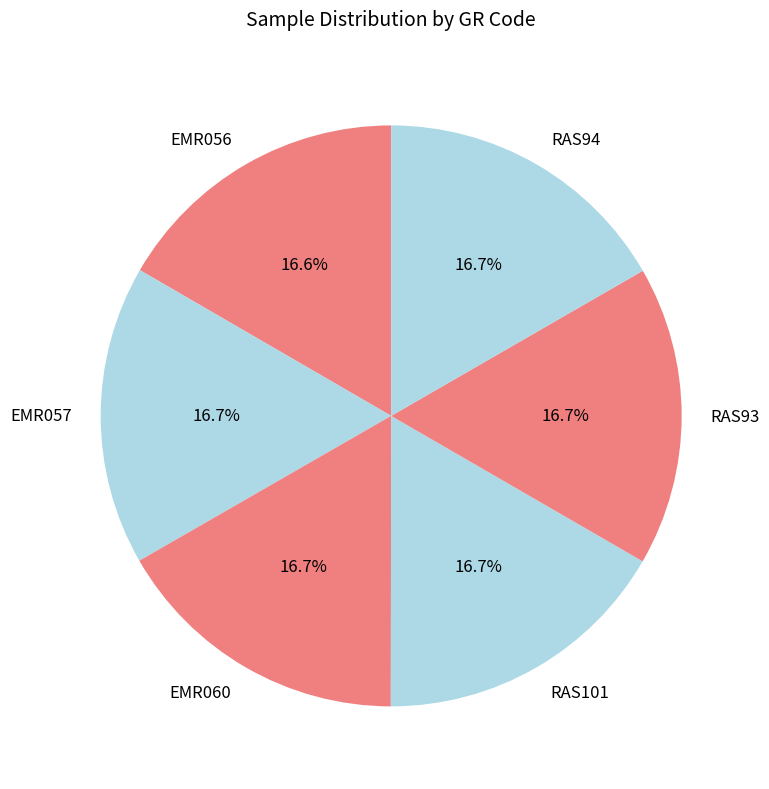

What percentage is NOT represented by EMR056?

83.4%